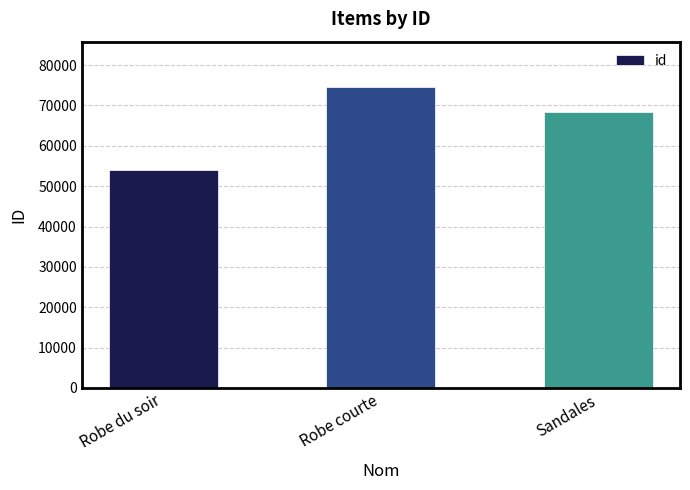

What is the change in value from Robe du soir to Robe courte?

+20692